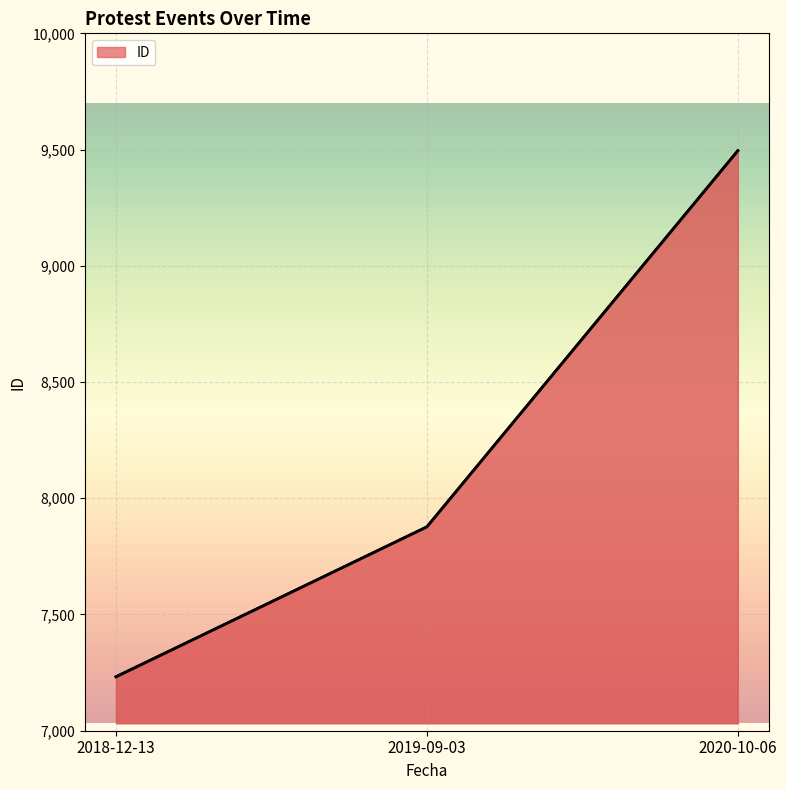

At which category does the chart reach its peak across all series?

2020-10-06